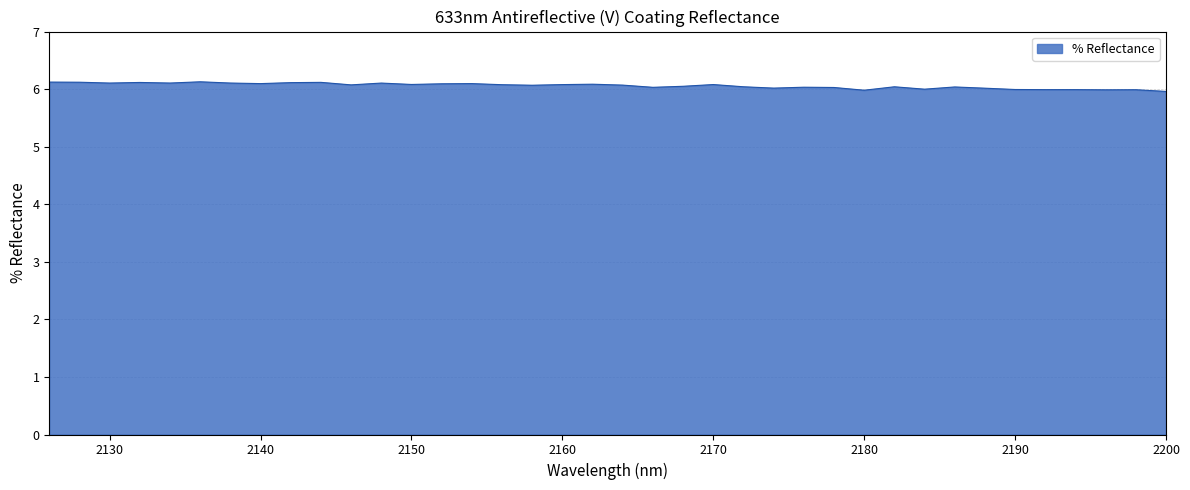

What is the minimum value shown in the chart?

6.0